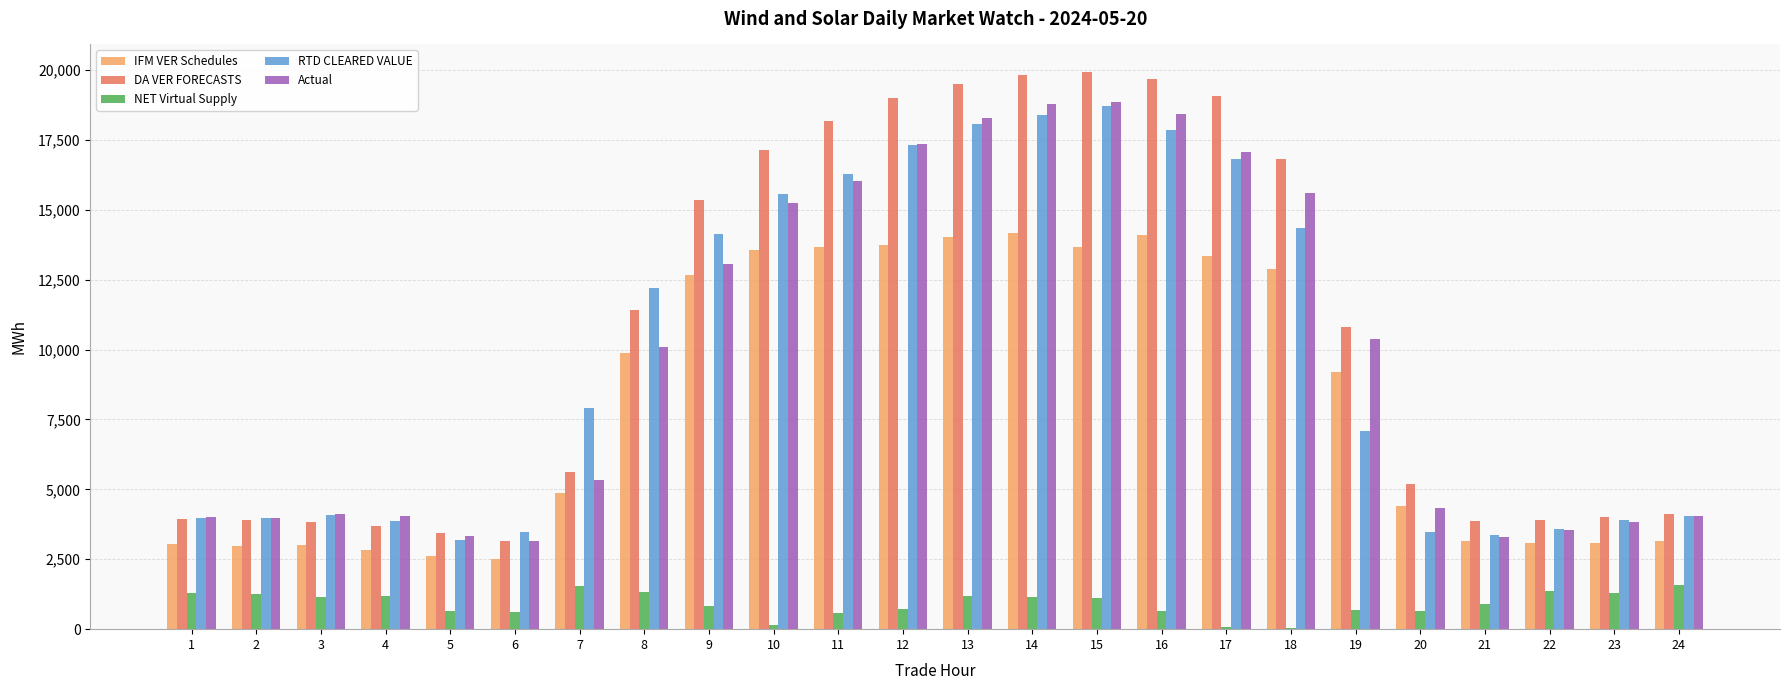

Between 10 and 20, which series saw the biggest shift?

RTD CLEARED VALUE